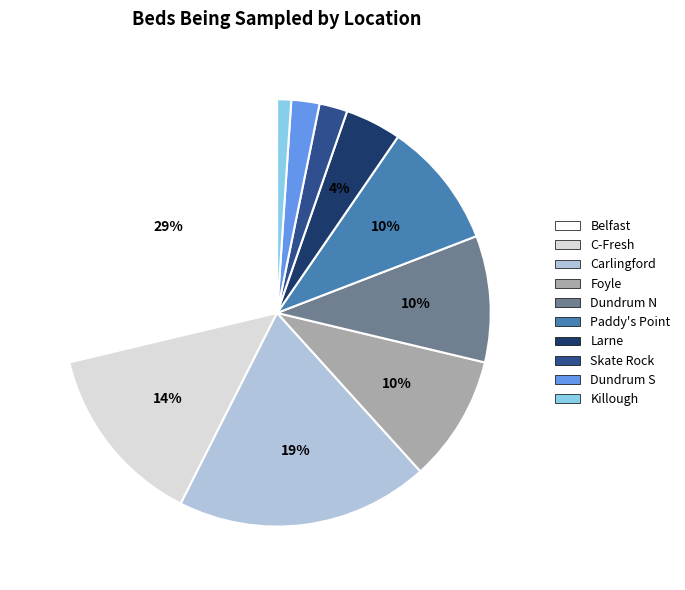

True or false: Skate Rock accounts for 2% of the total.

True